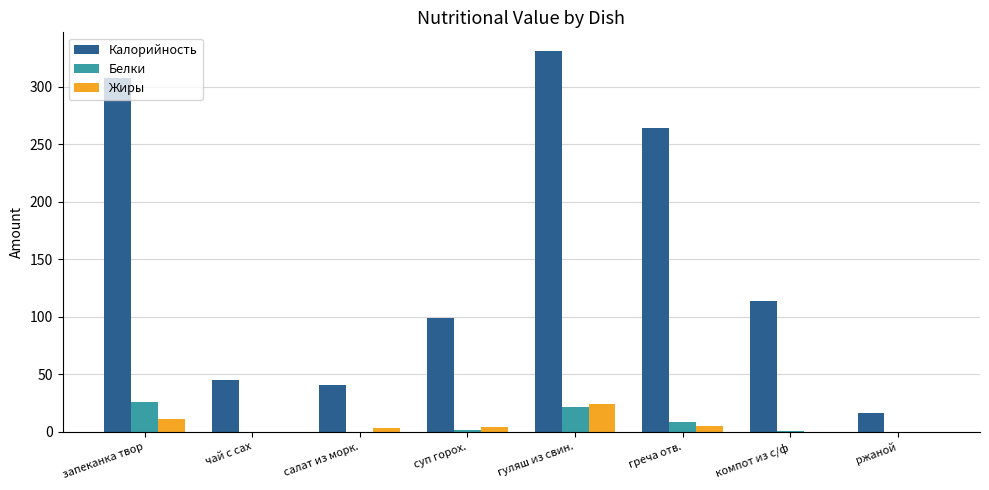

Is it true that Калорийность equals 264 at греча отв.?

True